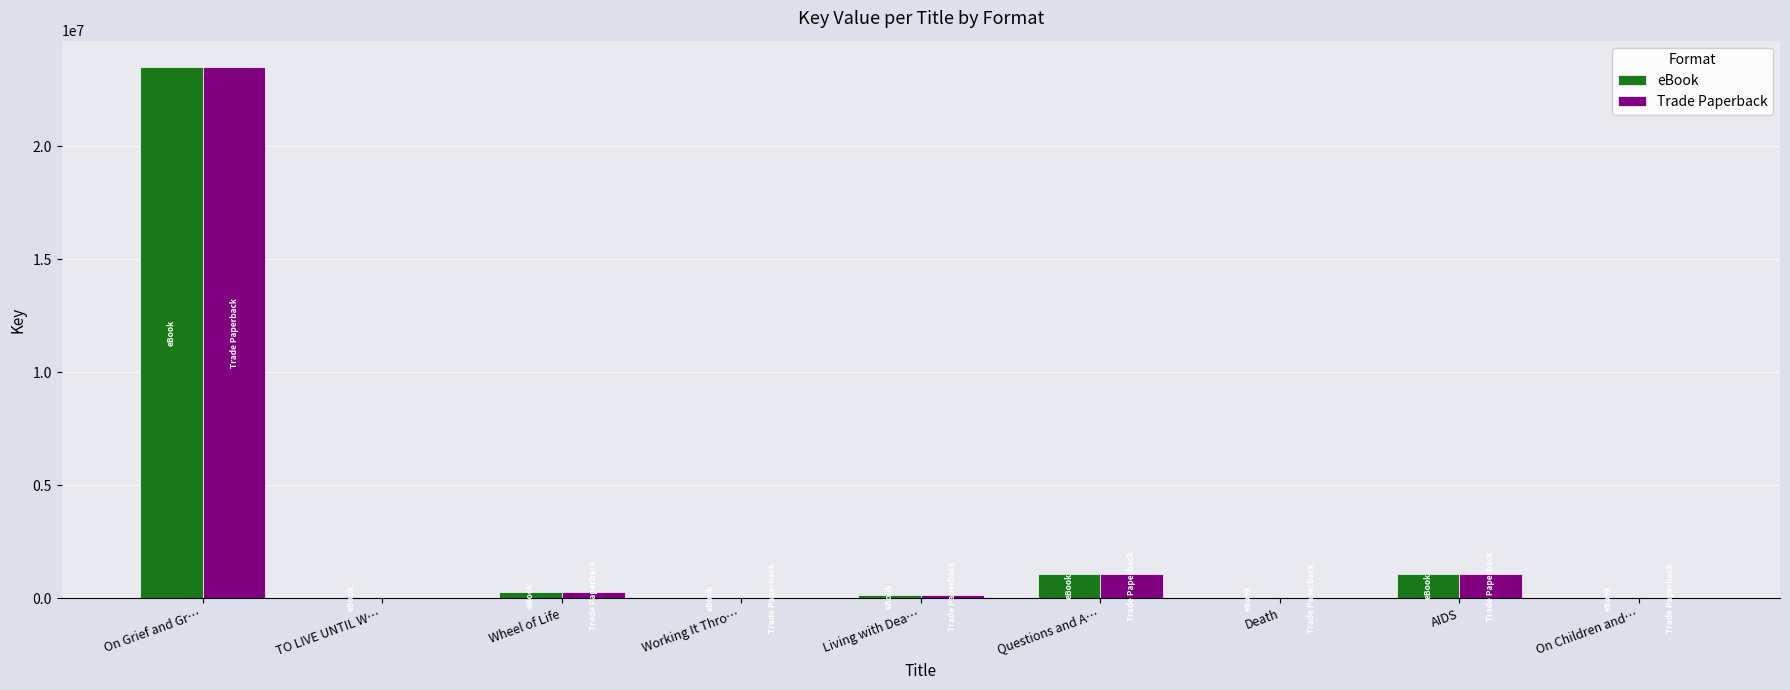

Is the value of Trade Paperback at TO LIVE UNTIL W… greater than the value of eBook at AIDS?

No